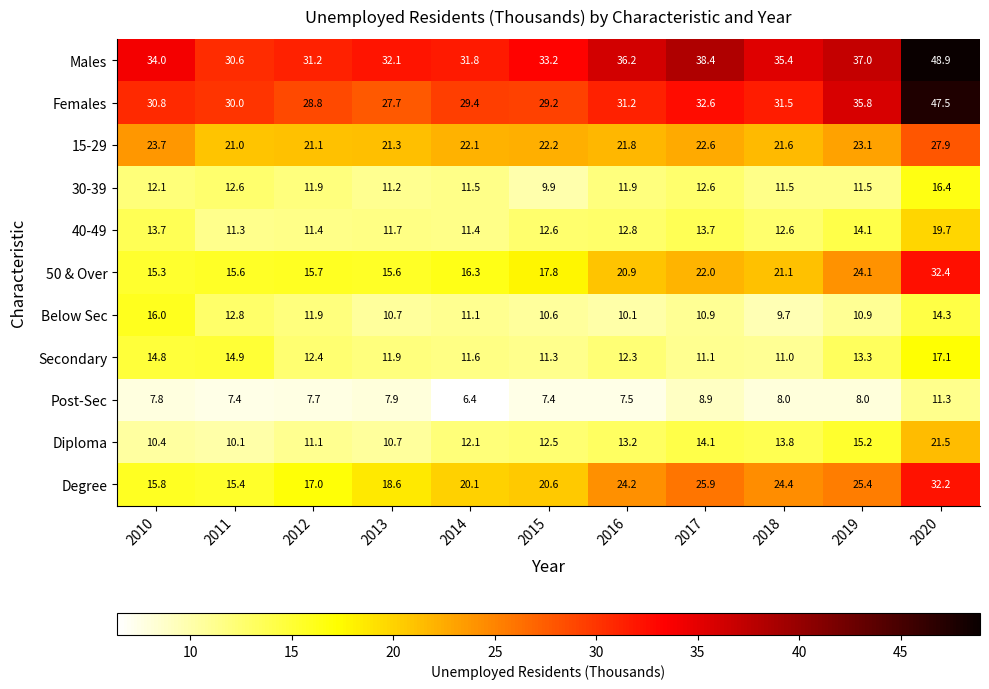

Which series has the largest range (max minus min)?

Females